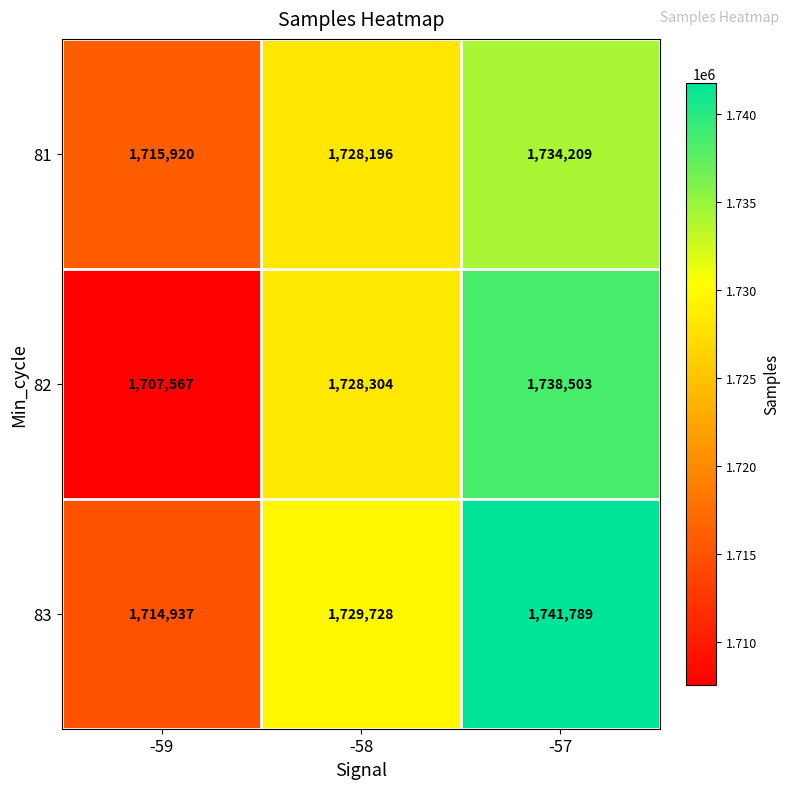

At which category is the sum across all series the highest?

-57